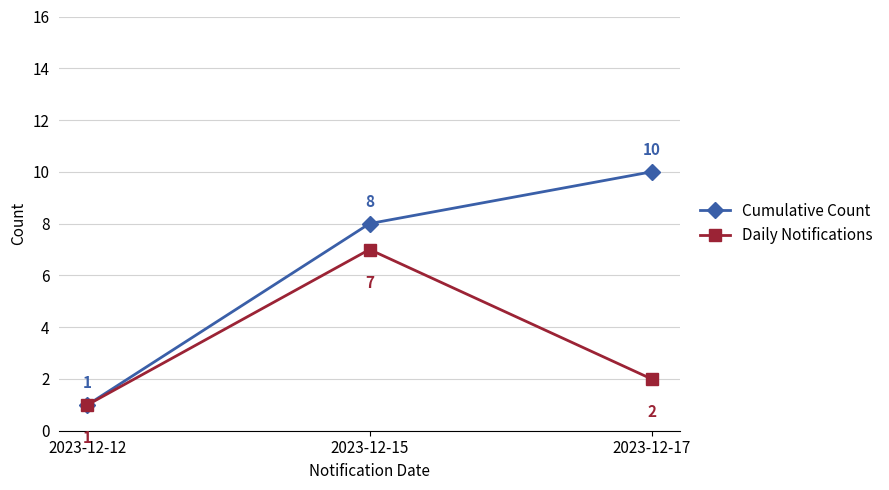

What is the total value across all series at 2023-12-15?

15